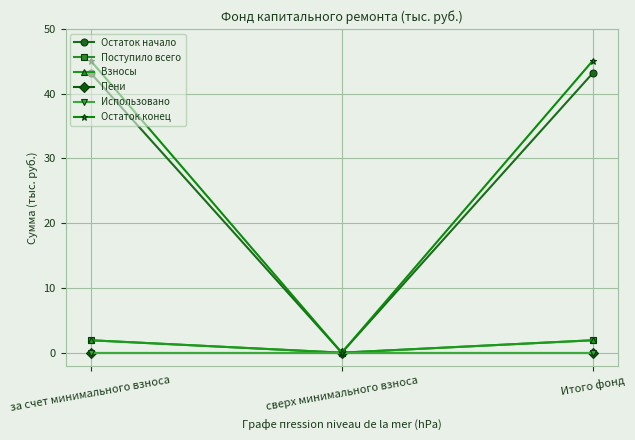

At how many categories does at least one series exceed 34?

2